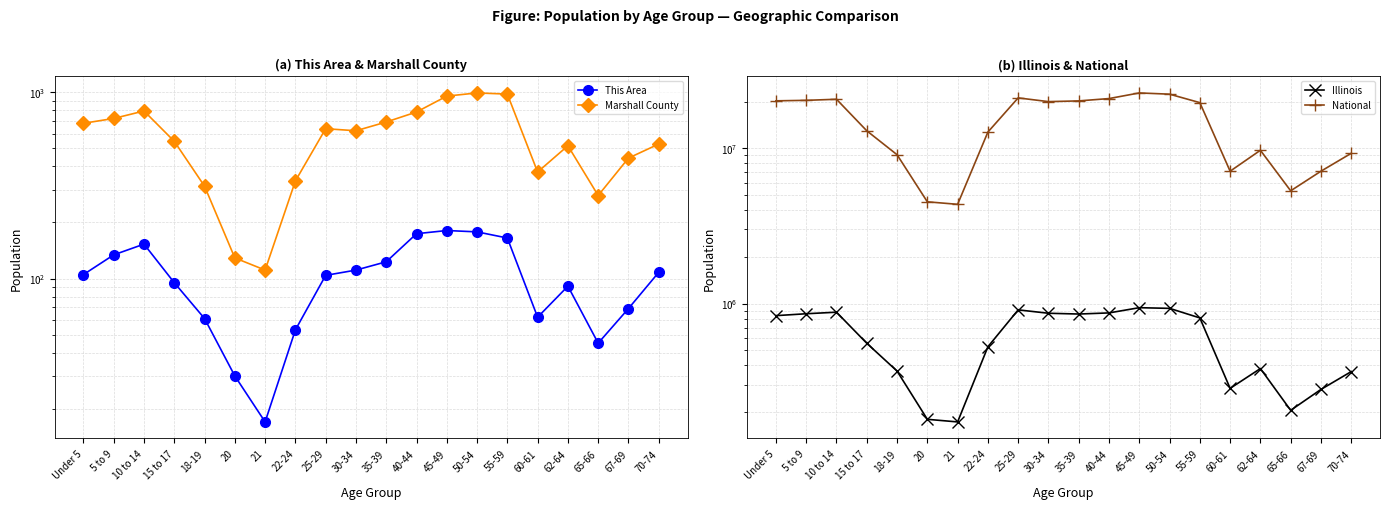

Which series changed the most between 30-34 and 40-44?

National